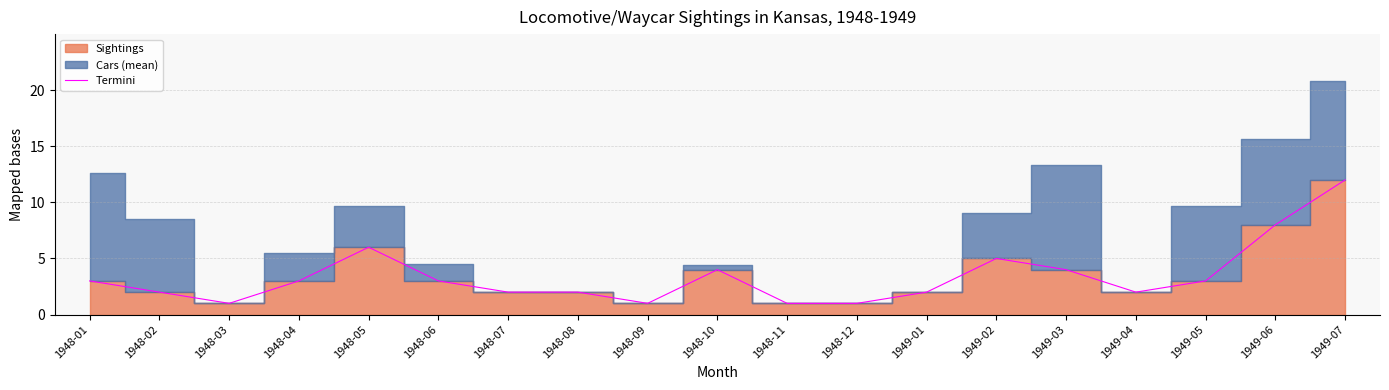

Which label corresponds to the smallest value in the chart?

1948-03